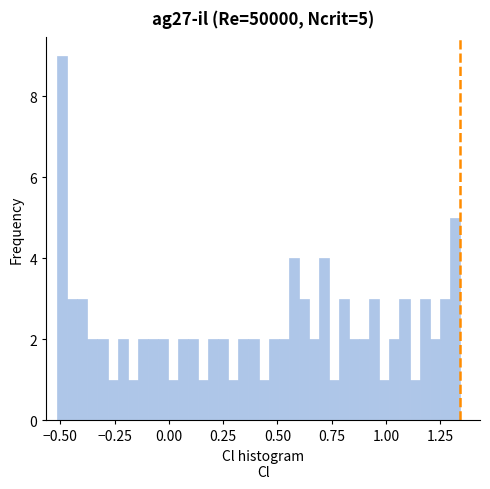

Around what value on the x-axis is the tallest bar? Give the approximate position of its centre, as read against the axis.

-0.50